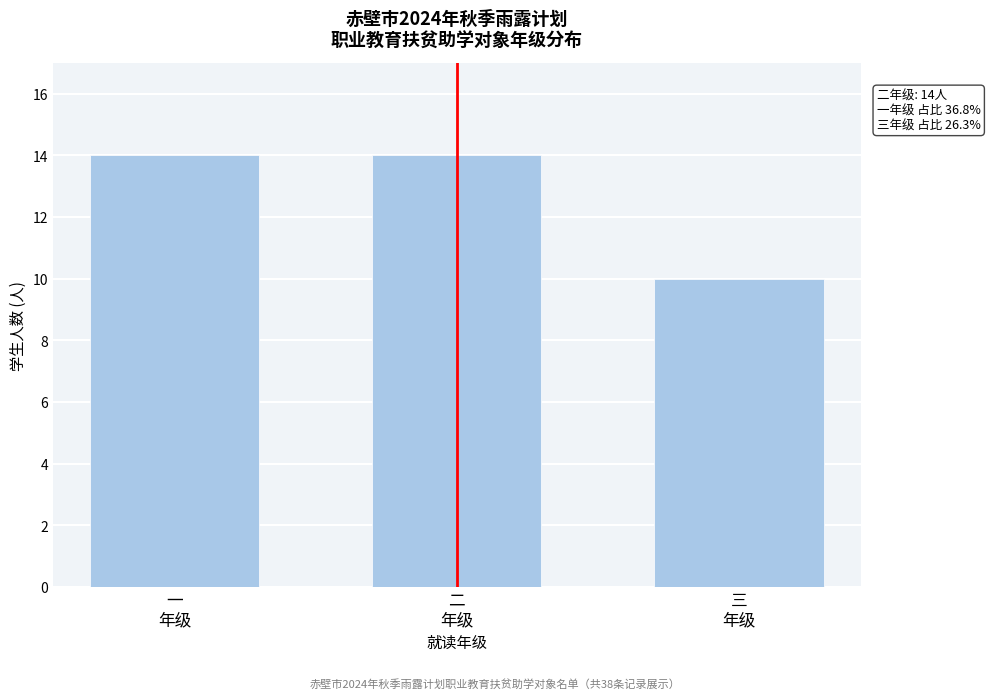

Reading left to right, what are all the values shown in this chart?

14	14	10